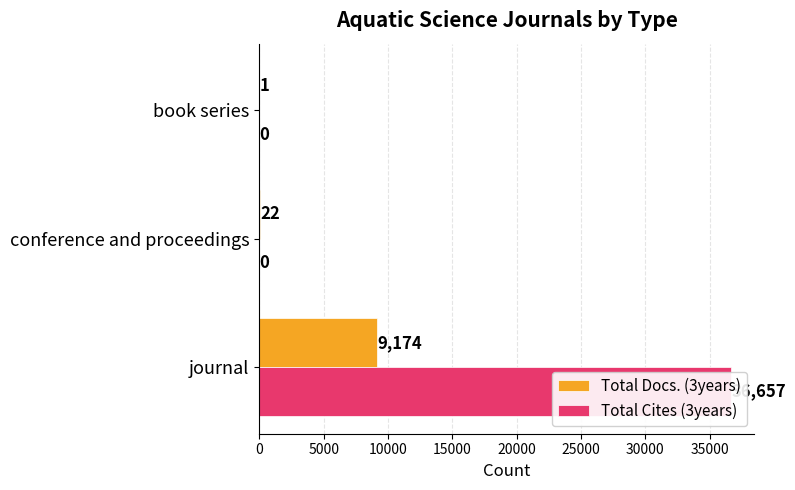

What is the maximum value for Total Cites (3years)?

36657